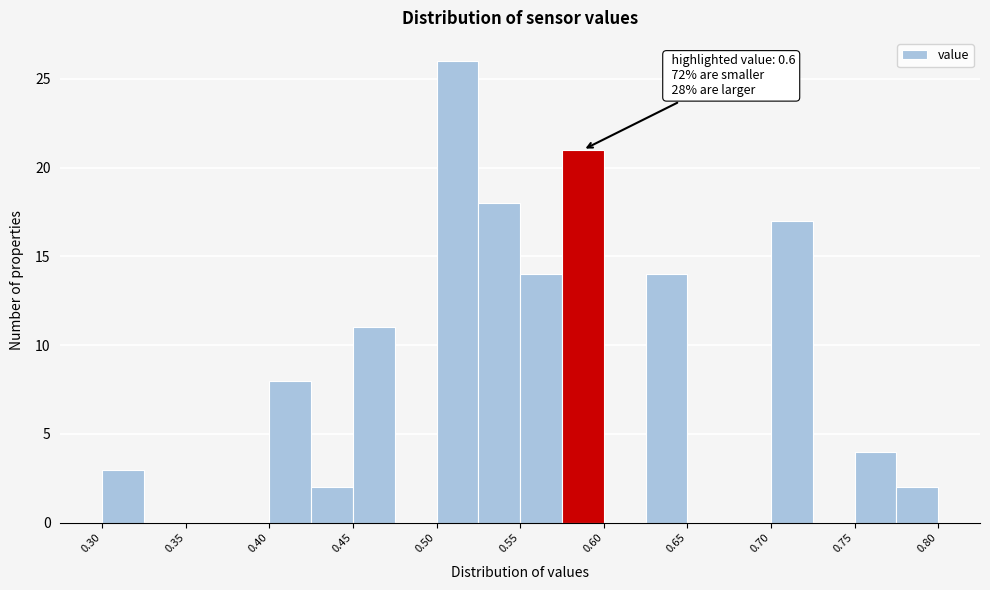

Which range on the x-axis has the tallest bar?

0.500 to 0.525